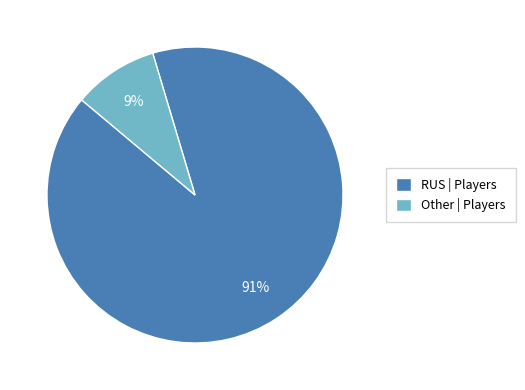

Rank the categories by value from highest to lowest.

RUS, Other